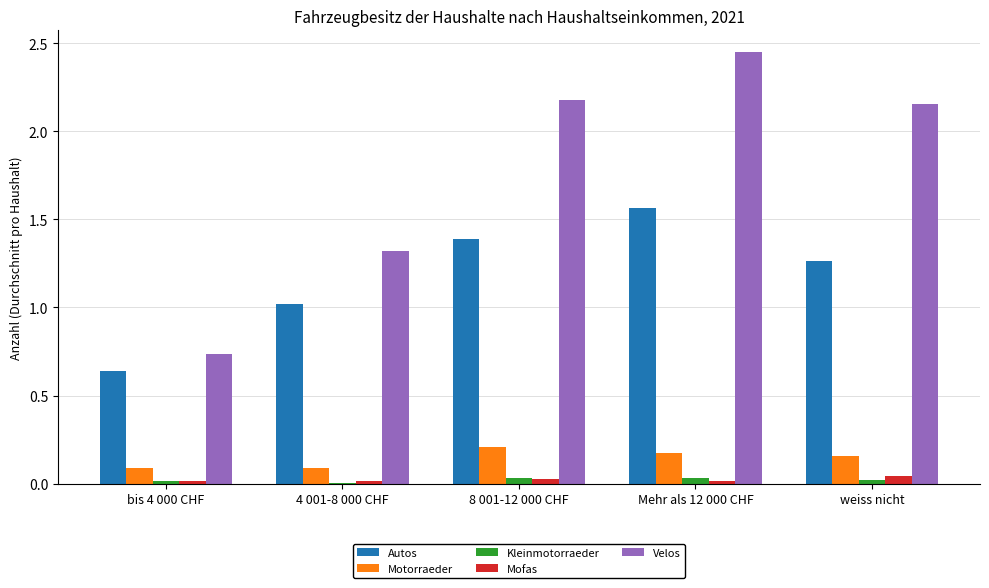

What is the average value of the Motorraeder series?

0.1